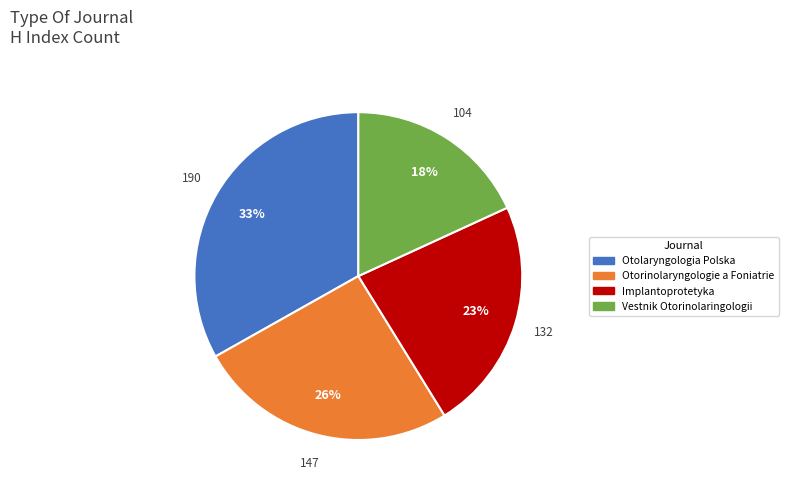

Which category has the biggest portion of the pie?

Otolaryngologia Polska